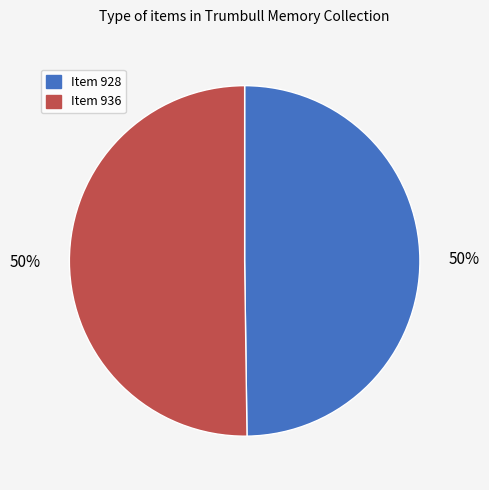

To the nearest percent, what percentage of the pie is Item 928?

50%